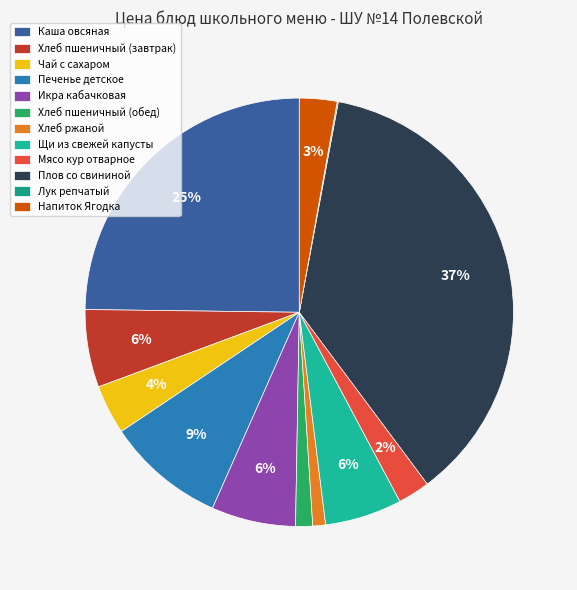

Which category has the smallest portion of the pie?

Лук репчатый